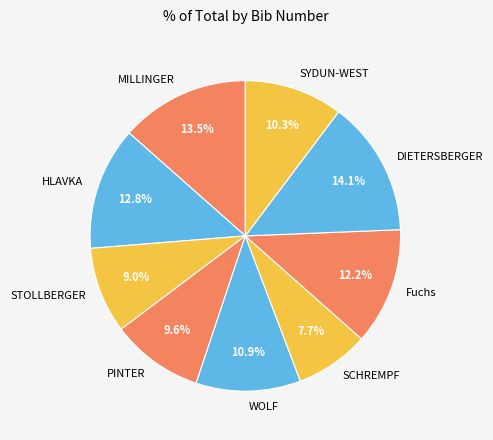

The SCHREMPF slice represents 17% of the pie. True or false?

False